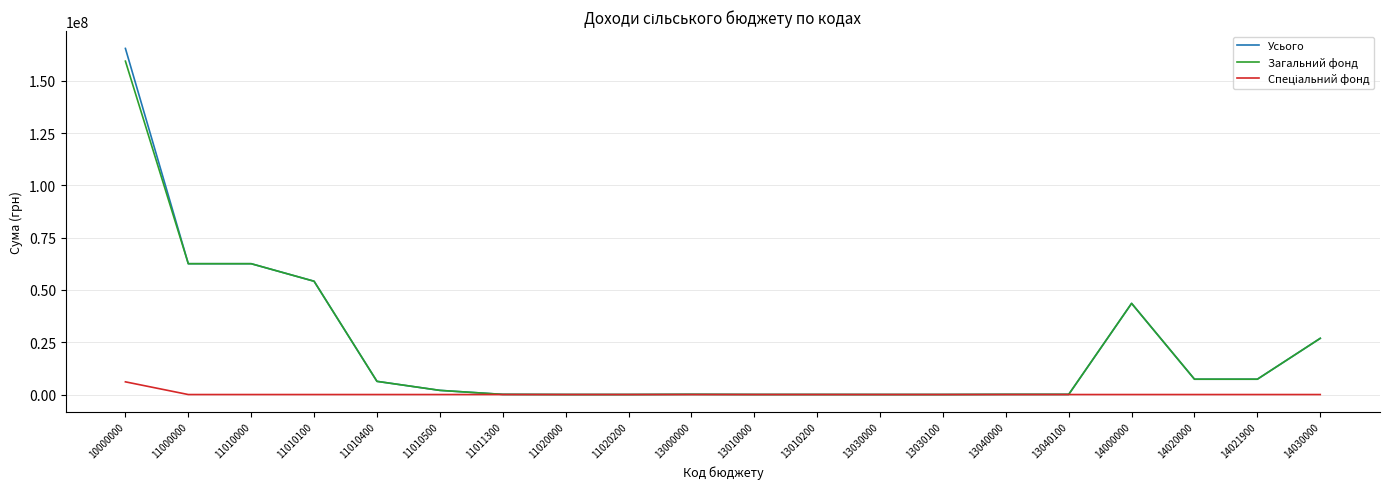

Which series has the largest range (max minus min)?

Усього